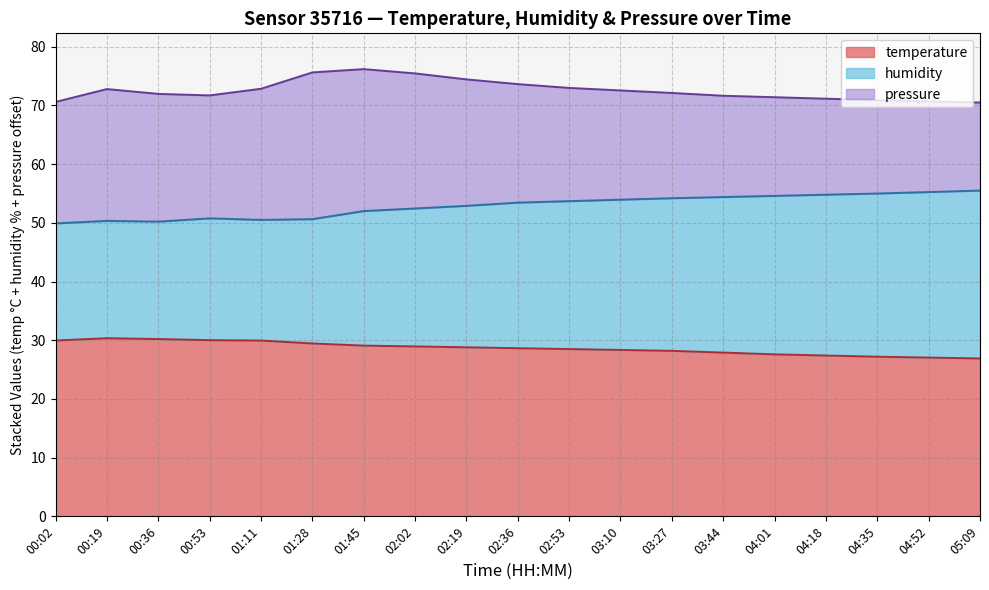

At which label does temperature reach its minimum?

05:09